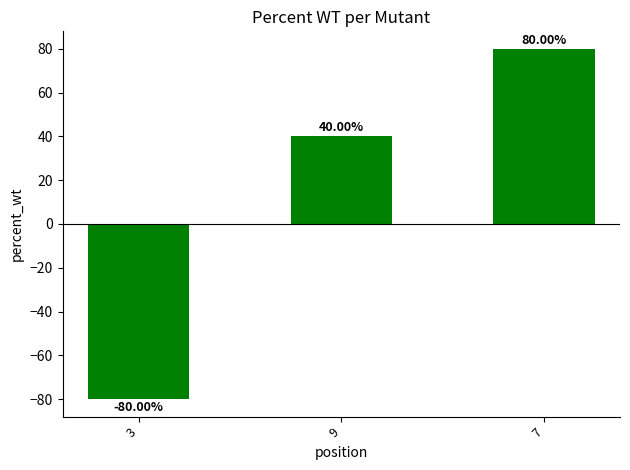

Read the value at 7, to the nearest 50.

100